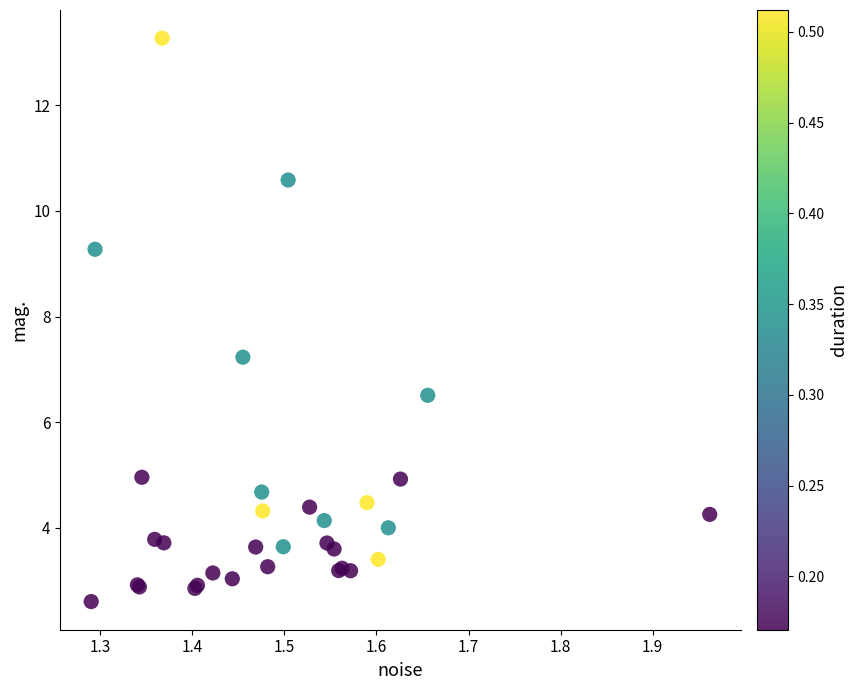

What Y value in the scatter plot is closest to 7?

7.2